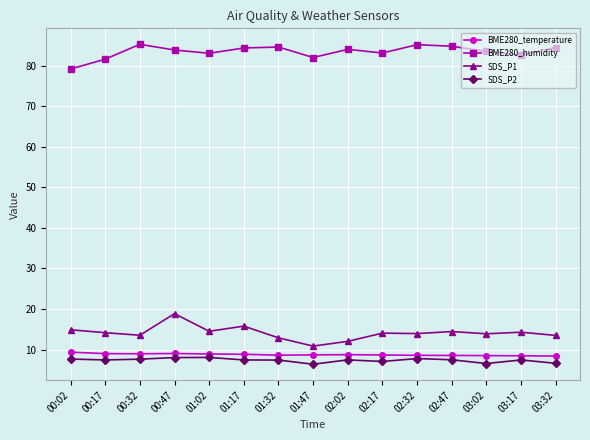

What is the label of the 12th point from the right?

00:47